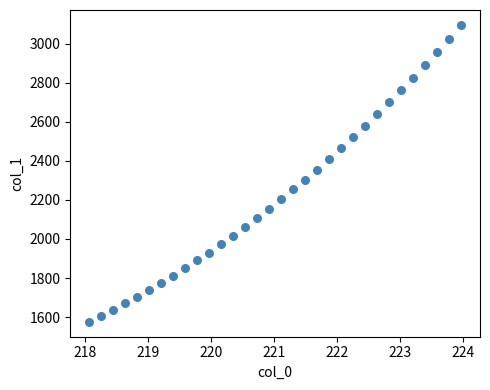

What is the range of Y values (max minus min)?

1522.3